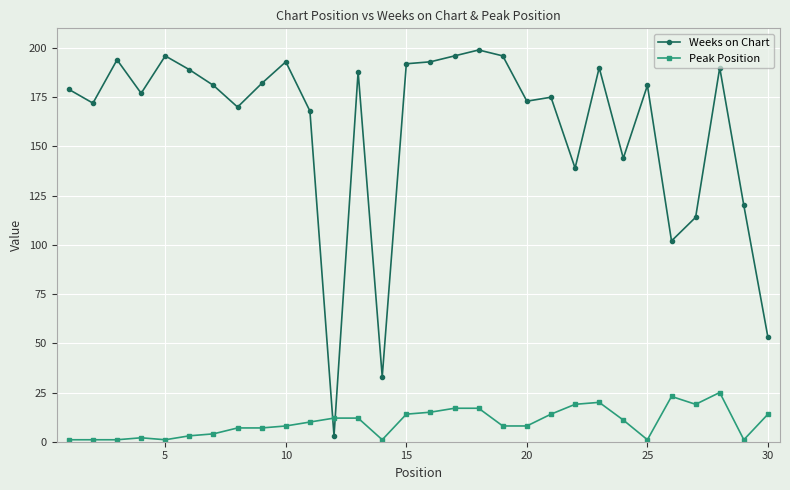

Rank the series by their maximum value, from lowest to highest.

Peak Position, Weeks on Chart